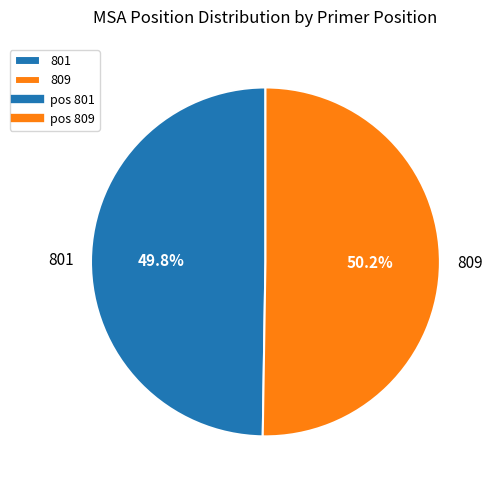

Approximately how many times larger is the value at 801 compared to 809?

1.0